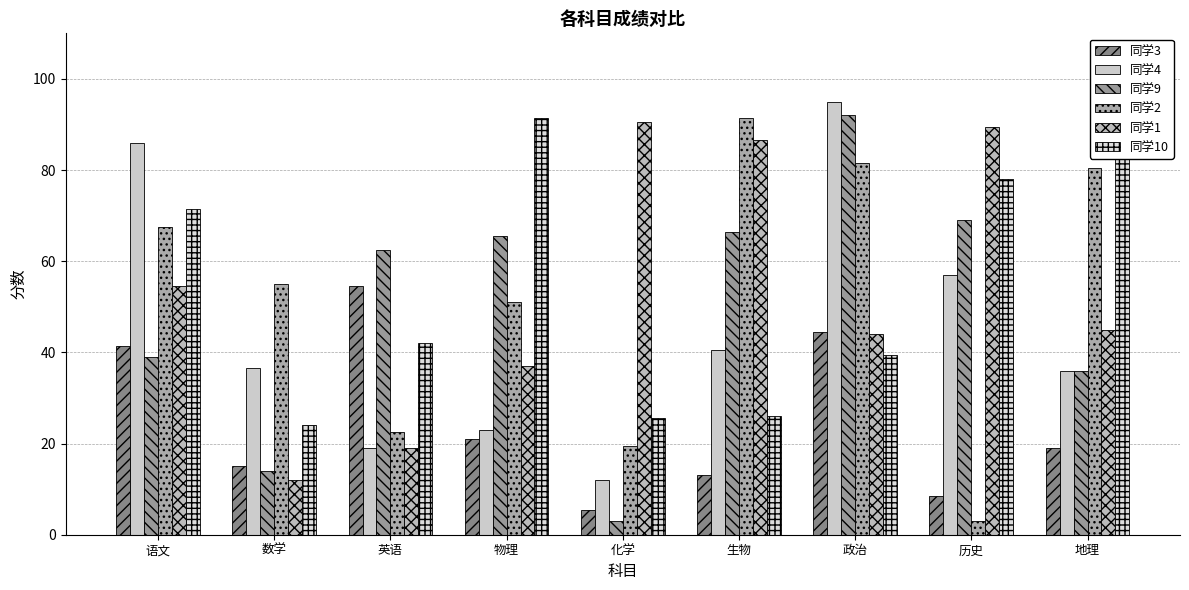

Which label corresponds to the smallest value in the chart?

化学